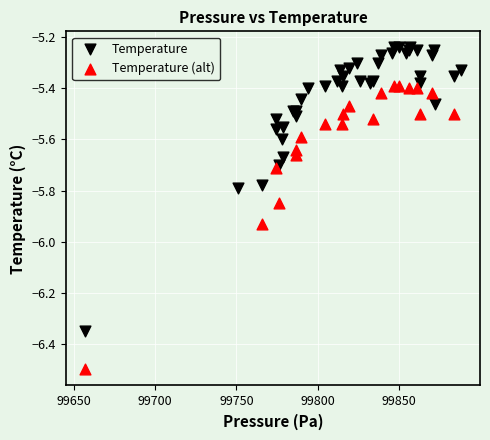

Which series reaches the maximum Y coordinate?

Temperature